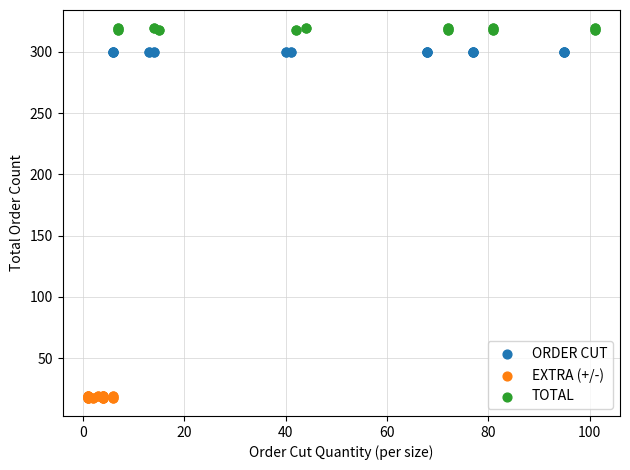

Which series reaches the maximum Y coordinate?

TOTAL